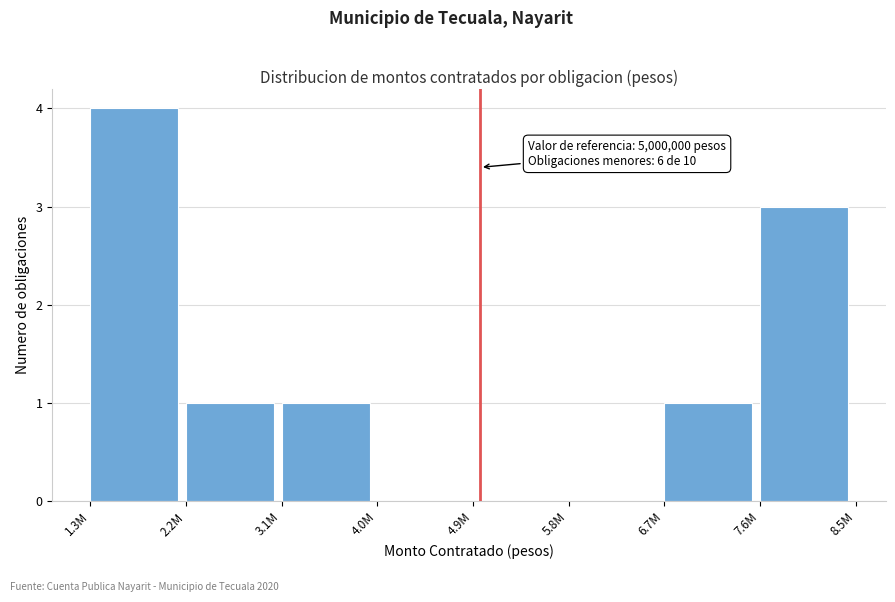

Reading left to right, transcribe all the data shown in this chart.

1.3M=4	2.2M=1	3.1M=1	4.0M=0	4.9M=0	5.8M=0	6.7M=1	7.6M=3